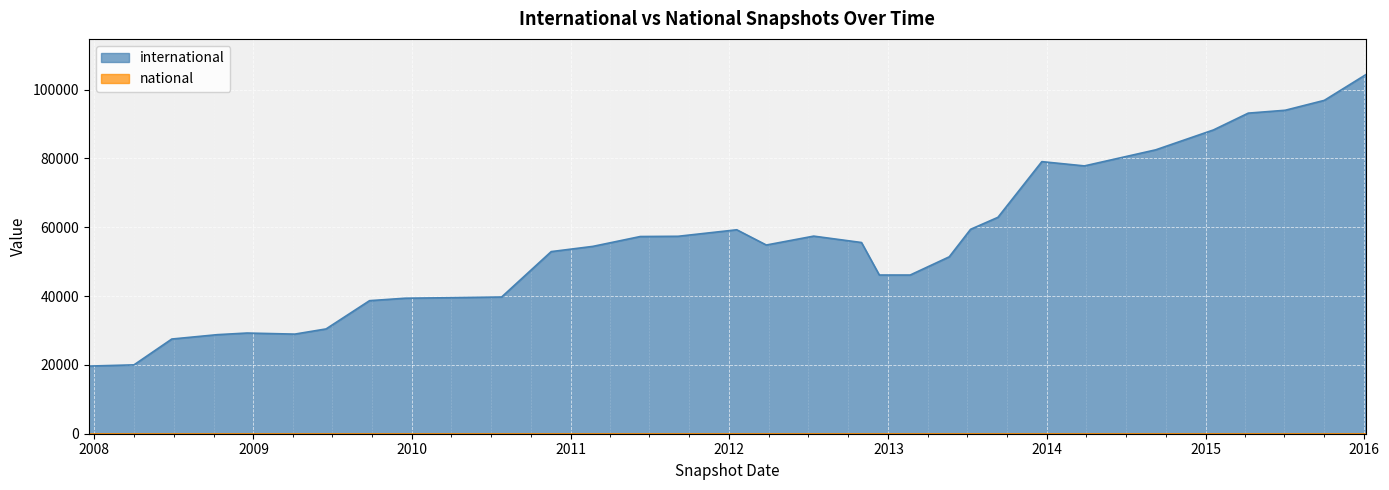

What is the sum of all values?

1772814